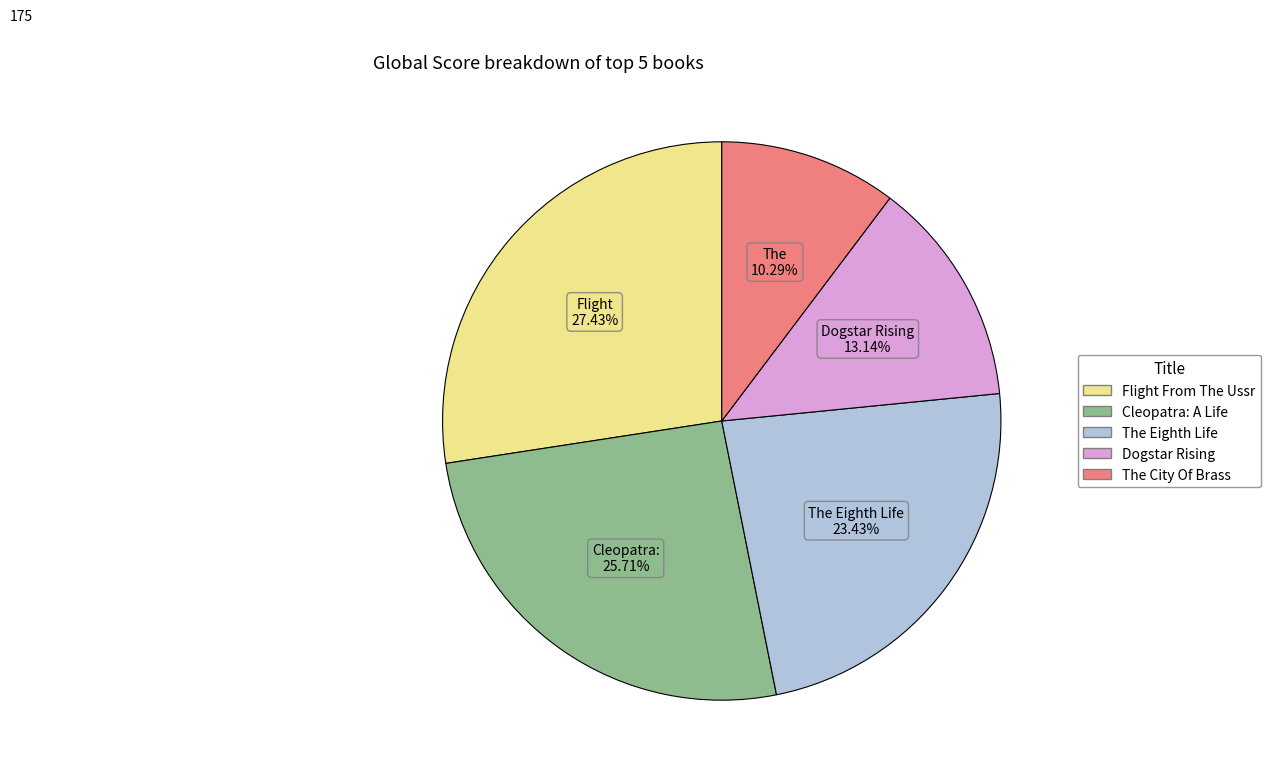

What portion of the pie excludes Flight From The Ussr?

72.6%